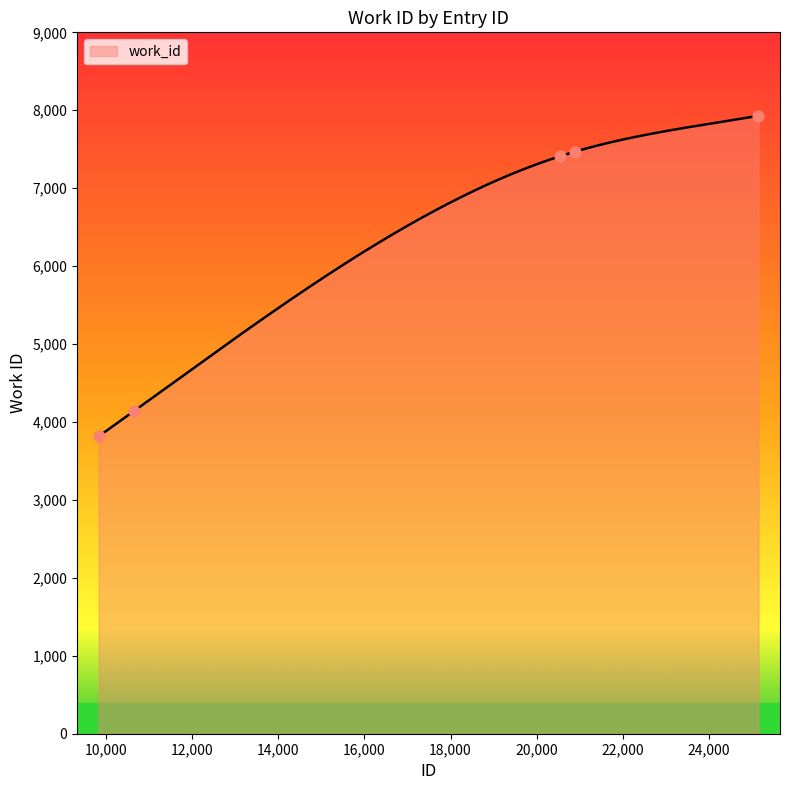

What is the change in value from 9825 to 20898?

+3654